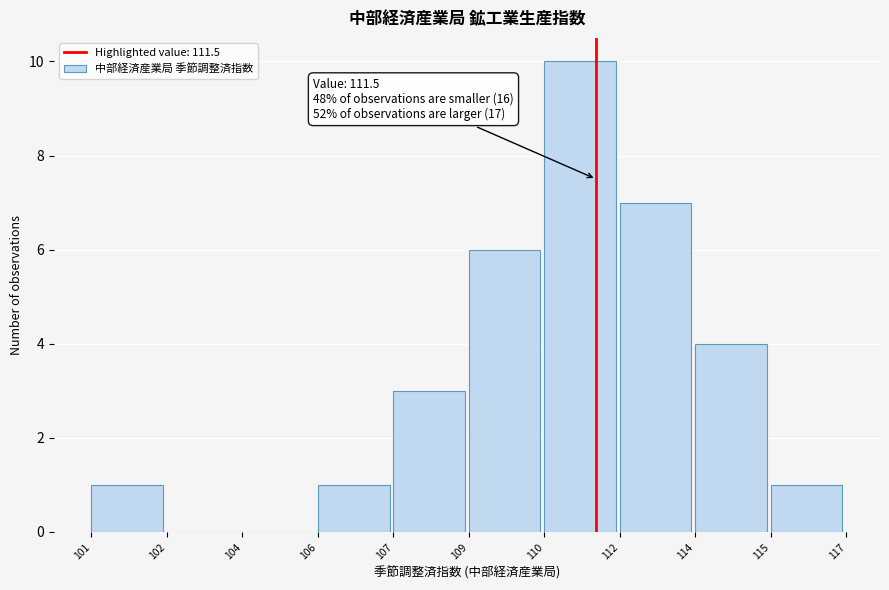

Reading right to left, transcribe all the data shown in this chart.

115=1	114=4	112=7	110=10	109=6	107=3	106=1	104=0	102=0	101=1